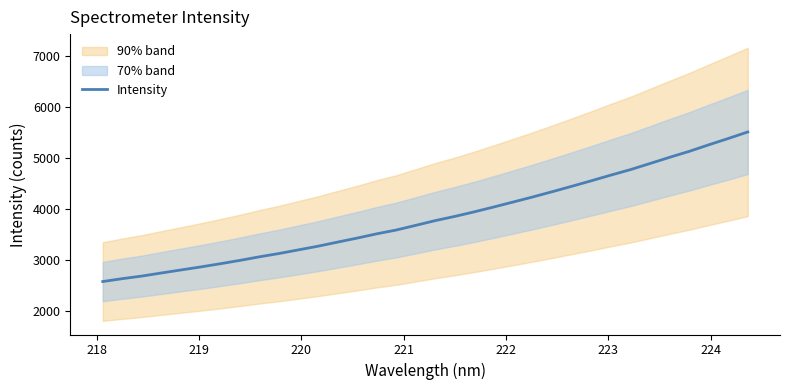

What is the sum of all values?

130144.4